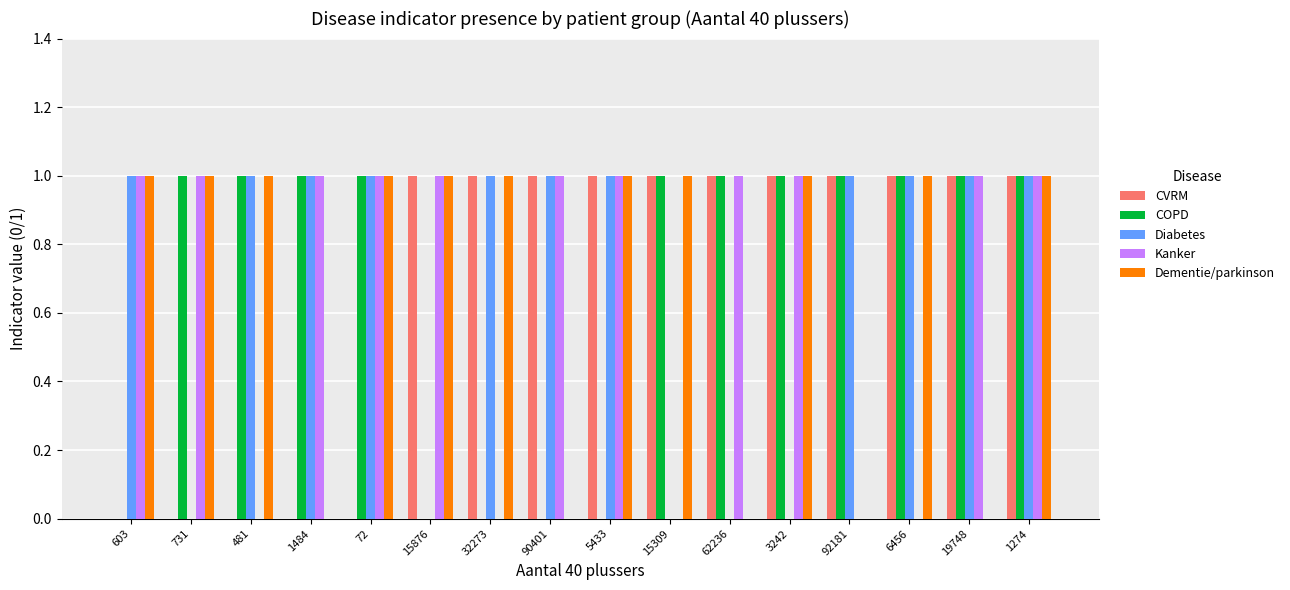

Is the value of Diabetes at 731 greater than the value of Kanker at 603?

No